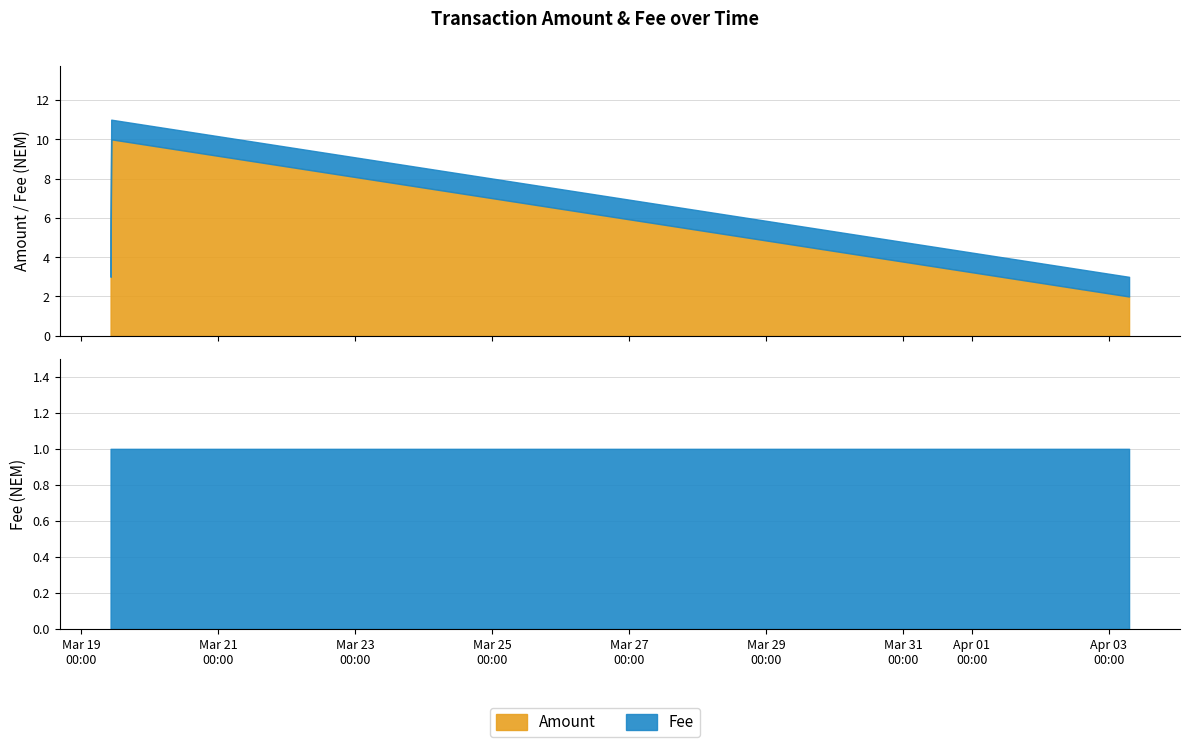

What is the difference between the second highest and minimum values in the Amount series?

3.0